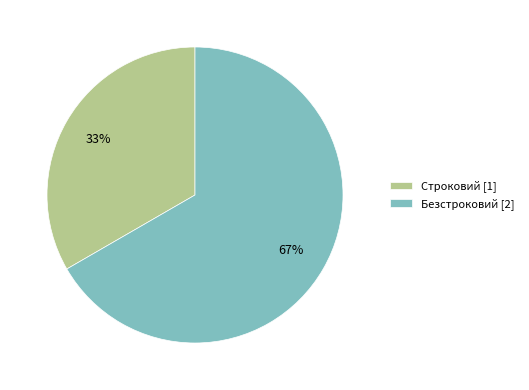

Between Строковий and Безстроковий, which is larger?

Безстроковий